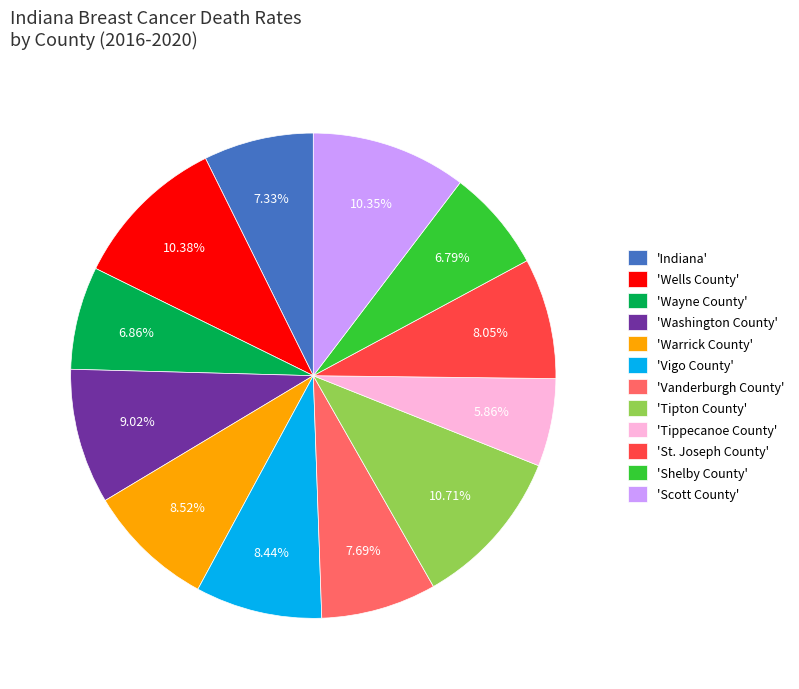

Count the number of slices in the pie.

12